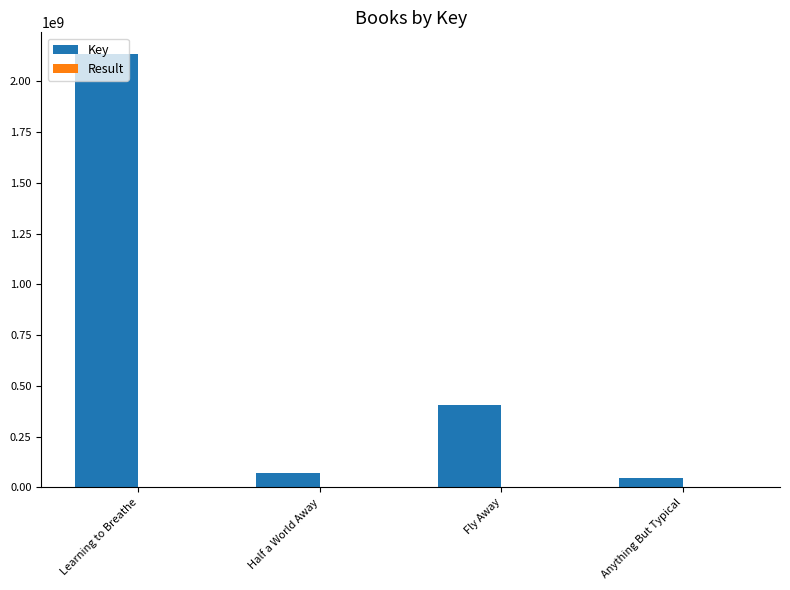

What is the sum of all Key values?

2657957766